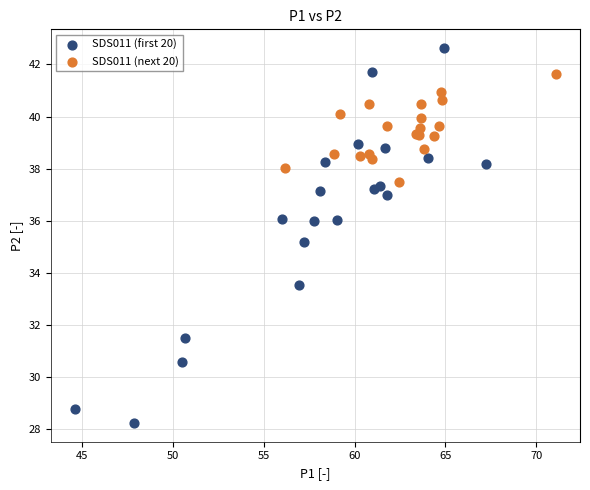

Which series has the largest Y range (max minus min)?

SDS011 (first 20)